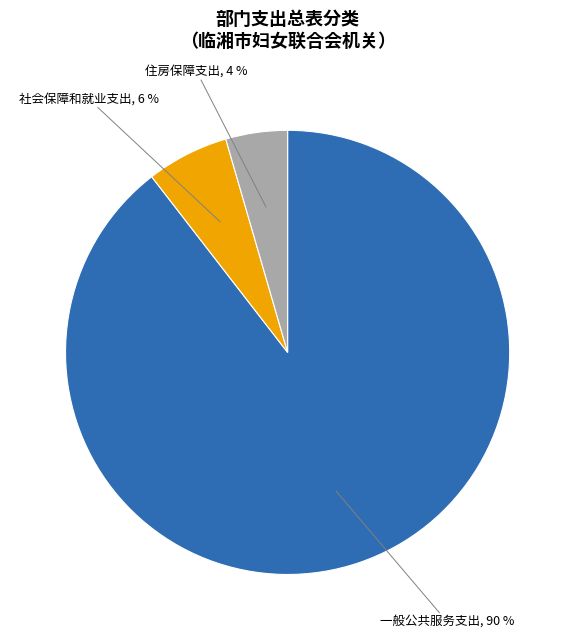

Combined, do 社会保障和就业支出 and 一般公共服务支出 account for over 50%?

Yes